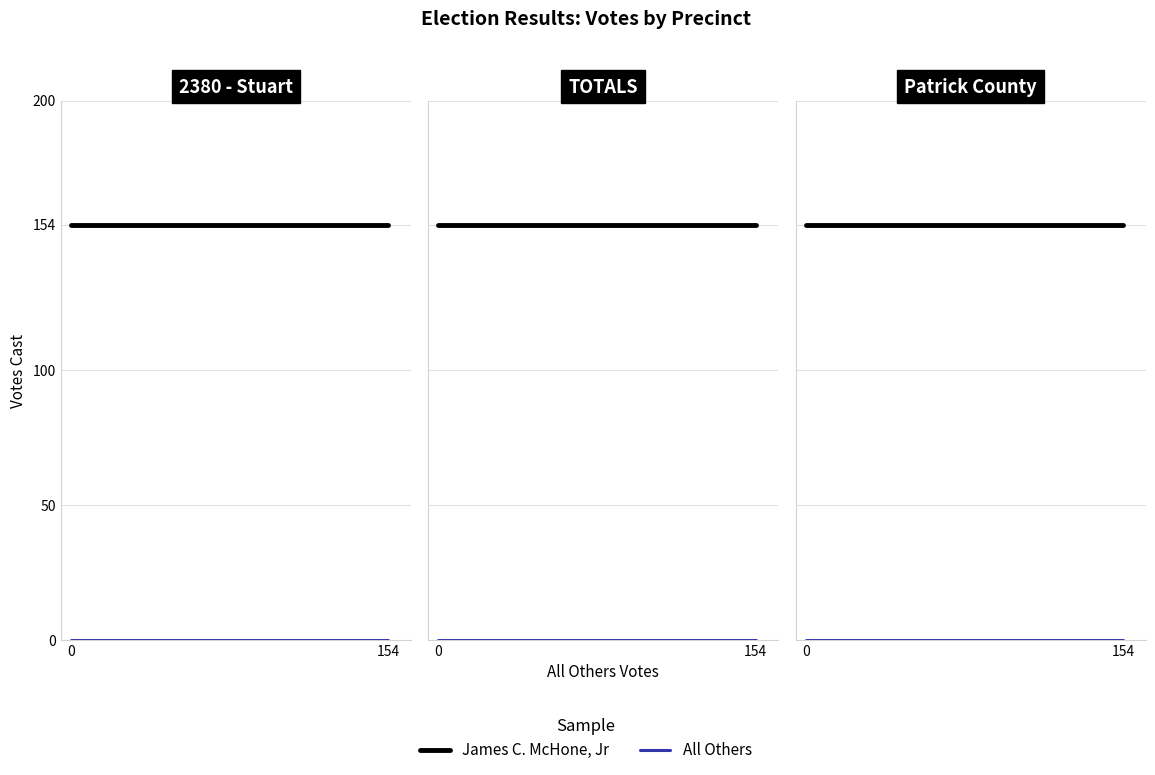

What is the maximum value shown in the chart?

154